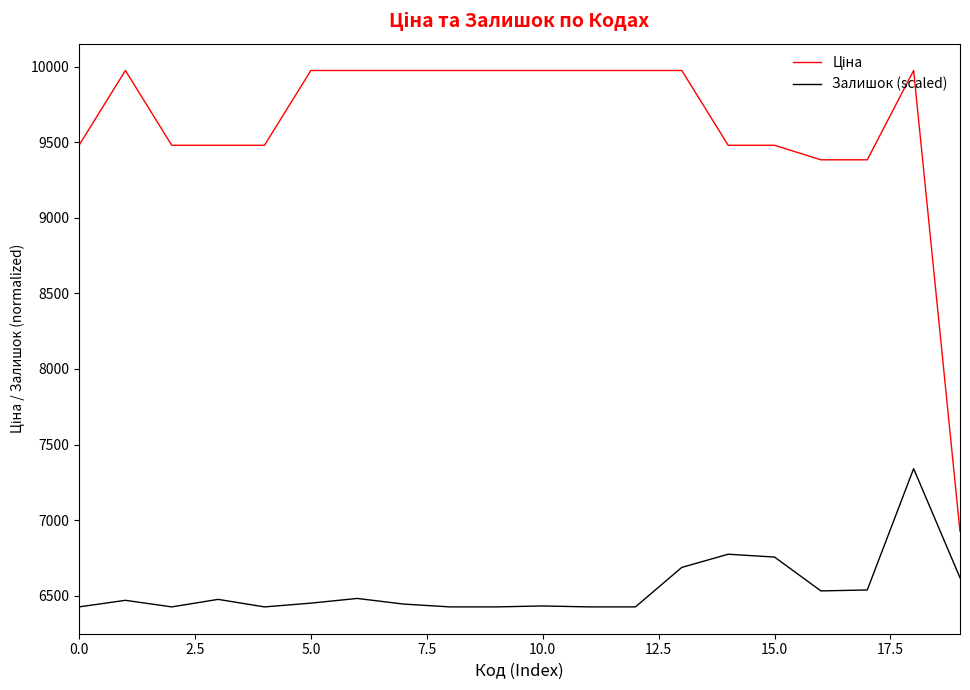

What is the greatest value displayed?

9975.0